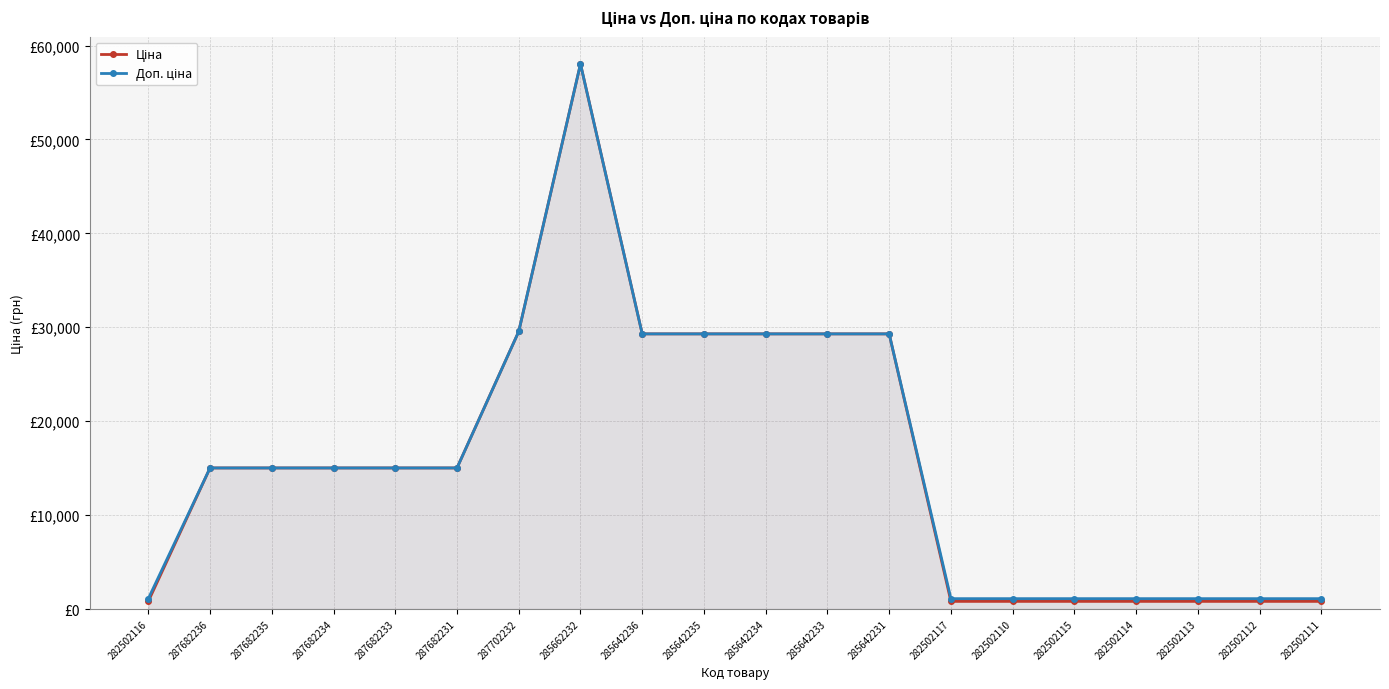

True or false: Доп. ціна has a value of 8881.0 at 285642235.

False